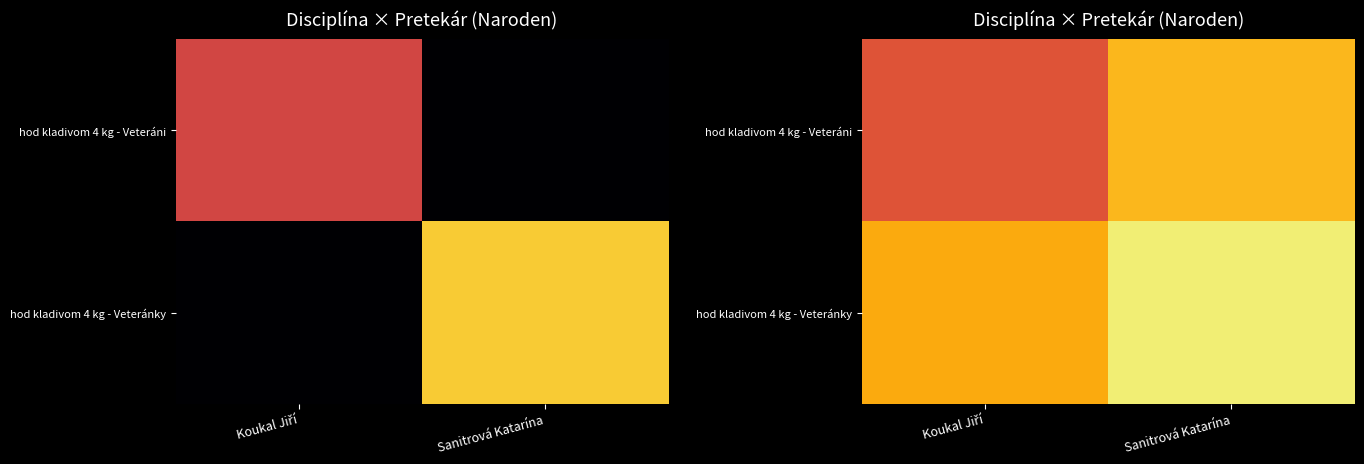

The hod kladivom 4 kg - Veteránky series shows 44.6 at Koukal Jiří. True or false?

False